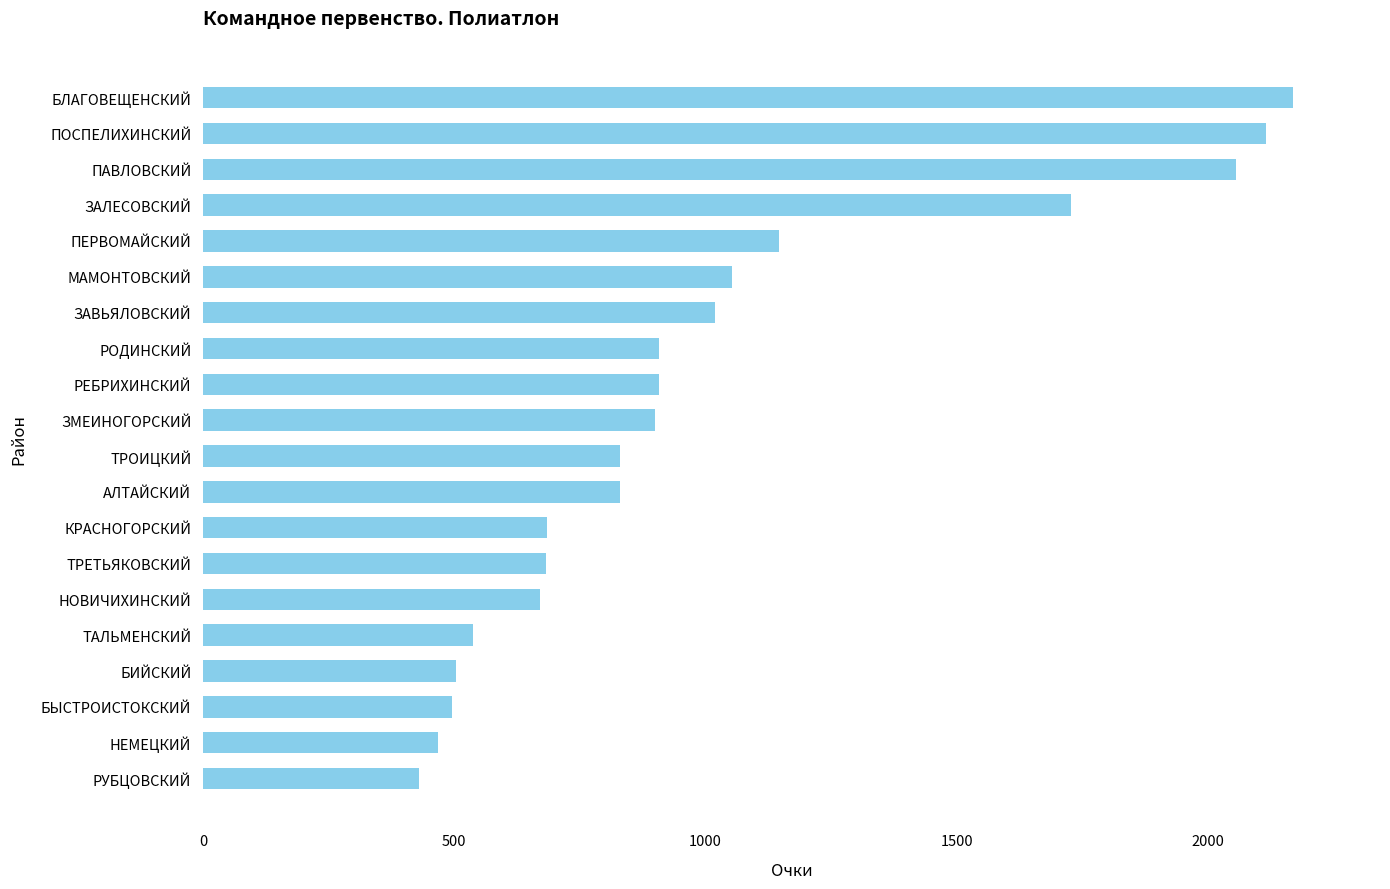

Which label corresponds to the largest value in the chart?

БЛАГОВЕЩЕНСКИЙ